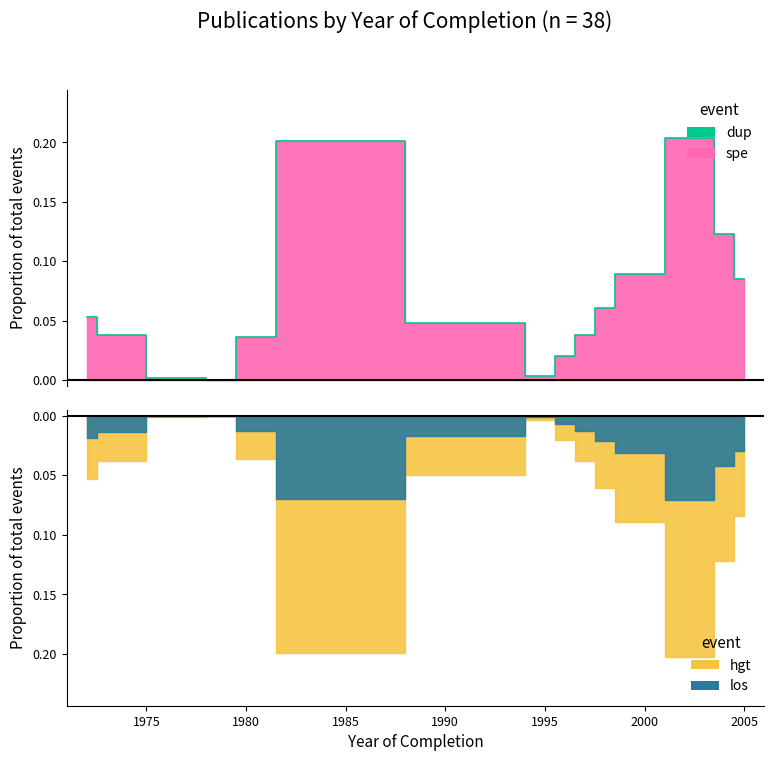

Does the chart have visible grid lines?

No